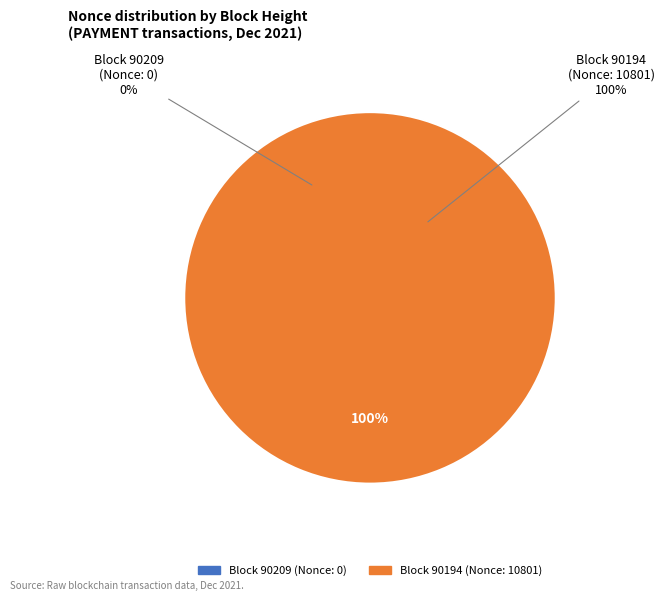

To the nearest percent, what is the average slice percentage?

50%